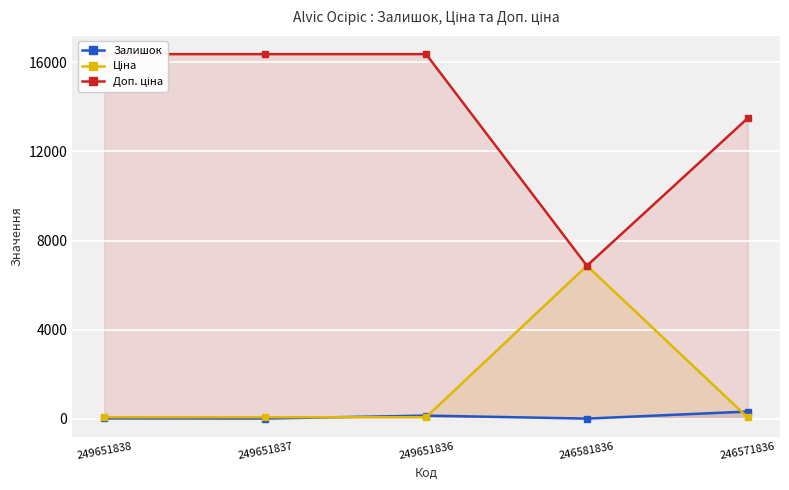

Which series changed the most between 246581836 and 246571836?

Ціна